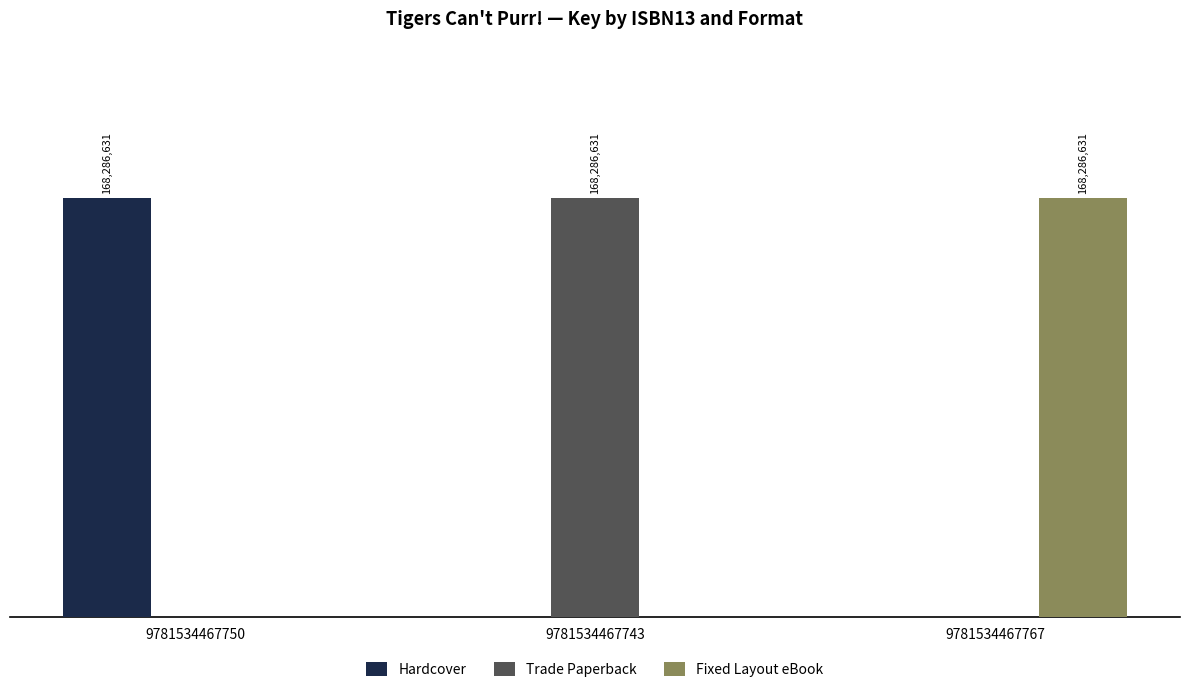

Reading left to right, extract all data points from this chart.

Hardcover: 9781534467750=168286631	9781534467743=0	9781534467767=0
Trade Paperback: 9781534467750=0	9781534467743=168286631	9781534467767=0
Fixed Layout eBook: 9781534467750=0	9781534467743=0	9781534467767=168286631